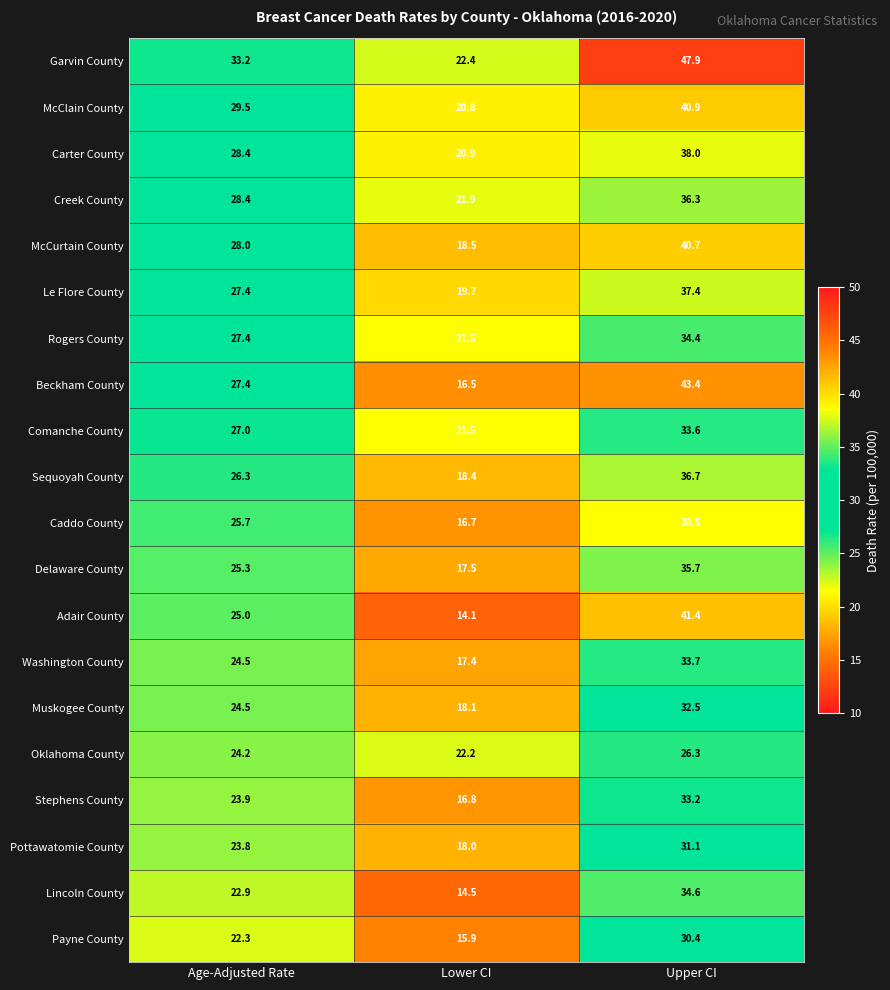

What is the difference between the maximum and second lowest values in the McClain County series?

11.4